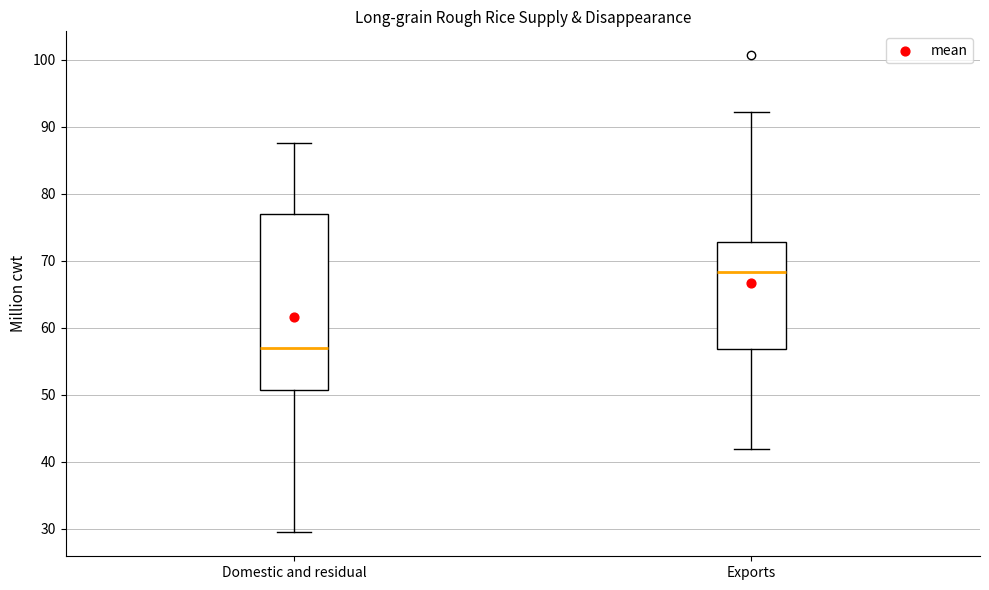

Reading left to right, transcribe this box plot: for each box, give where its median line is, the range the box spans, and where its two whiskers end, as read against the y-axis. The values are not printed on the chart, so give them approximately, as read against the axis.

Domestic and residual: median 57, box 51 to 77, whiskers 29 to 88
Exports: median 68, box 57 to 73, whiskers 42 to 92